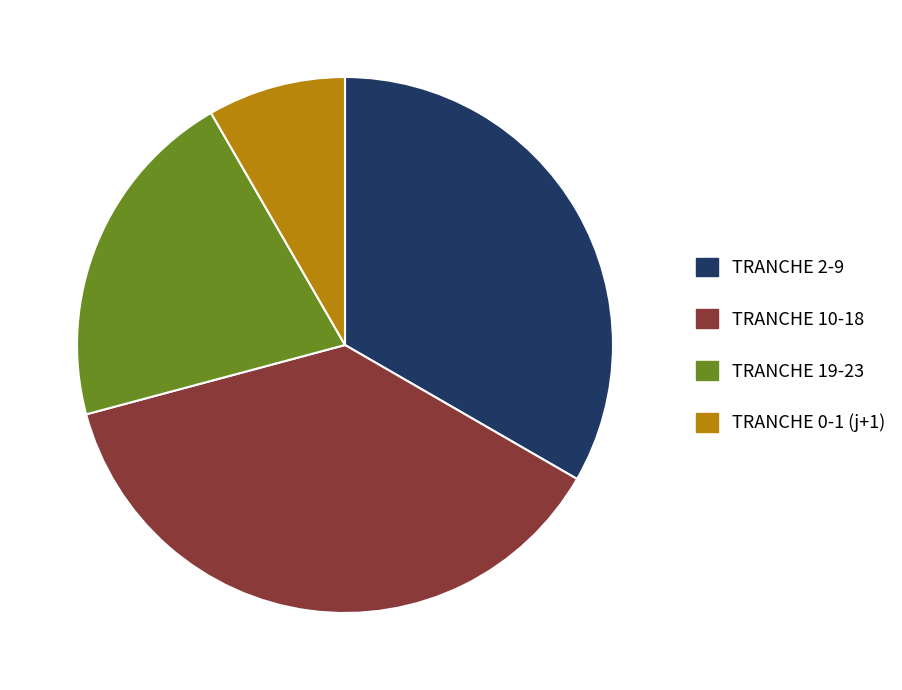

Rank the categories by value from lowest to highest.

TRANCHE 0-1 (j+1), TRANCHE 19-23, TRANCHE 2-9, TRANCHE 10-18